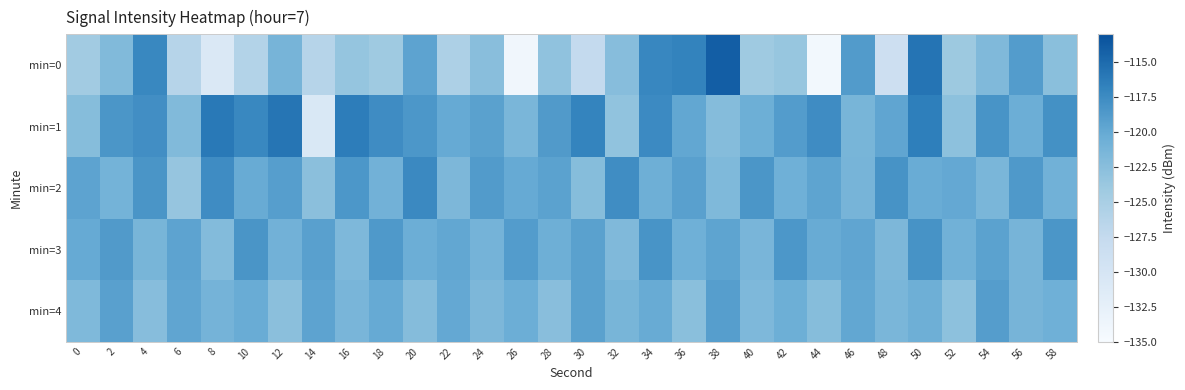

At which label is min=2 closest to -120?

26